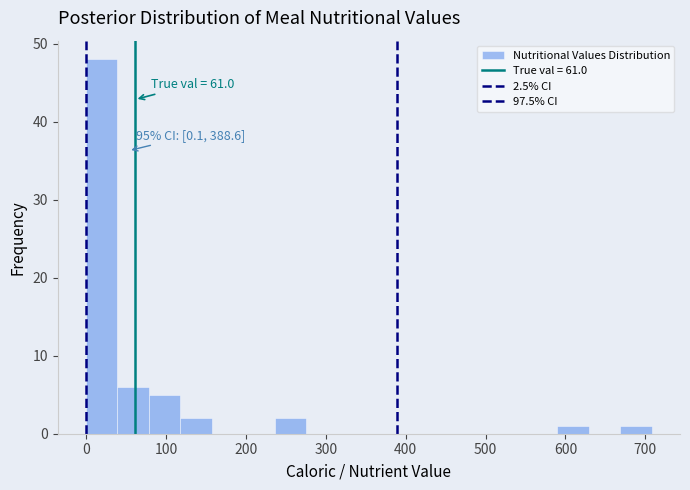

Around what value on the x-axis is the tallest bar? Give the approximate position of its centre, as read against the axis.

20